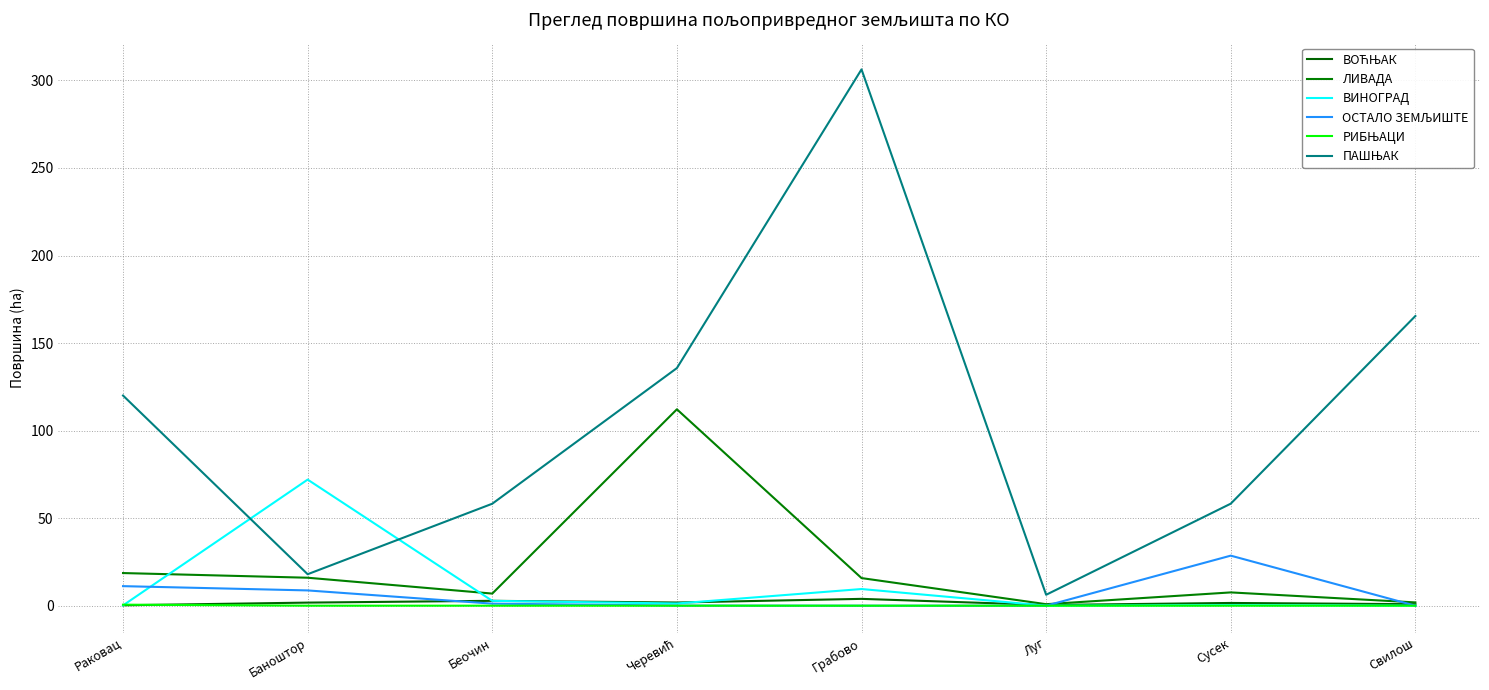

Reading right to left, what are all the values shown in this chart?

ВОЋЊАК: Свилош=0.9	Сусек=1.6	Луг=0.4	Грабово=3.9	Черевић=1.8	Беочин=2.8	Баноштор=1.8	Раковац=0.2
ЛИВАДА: Свилош=1.9	Сусек=7.6	Луг=0.9	Грабово=15.8	Черевић=112.2	Беочин=6.9	Баноштор=16.0	Раковац=18.6
ВИНОГРАД: Свилош=0.0	Сусек=0.3	Луг=0.0	Грабово=9.5	Черевић=1.2	Беочин=2.8	Баноштор=72.0	Раковац=0.2
ОСТАЛО ЗЕМЉИШТЕ: Свилош=0.0	Сусек=28.6	Луг=0.0	Грабово=0.0	Черевић=0.1	Беочин=1.2	Баноштор=8.7	Раковац=11.2
РИБЊАЦИ: Свилош=0.0	Сусек=0.0	Луг=0.0	Грабово=0.0	Черевић=0.0	Беочин=0.0	Баноштор=0.0	Раковац=0.6
ПАШЊАК: Свилош=165.5	Сусек=58.3	Луг=6.2	Грабово=306.3	Черевић=135.7	Беочин=58.2	Баноштор=18.0	Раковац=120.0